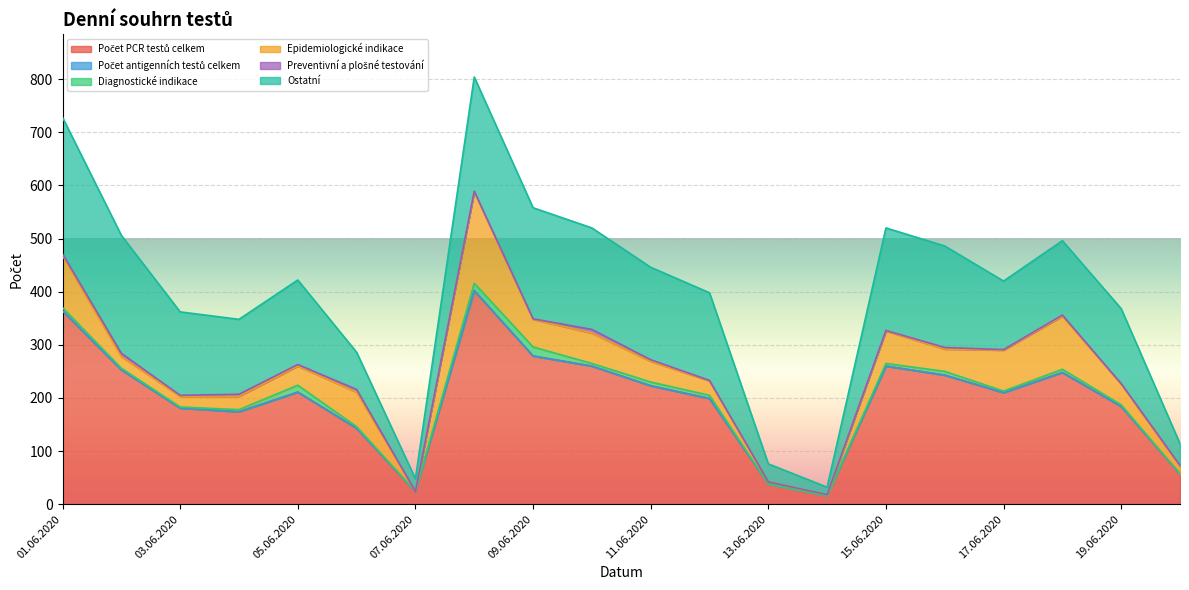

What is the label of the 19th point from the left?

19.06.2020